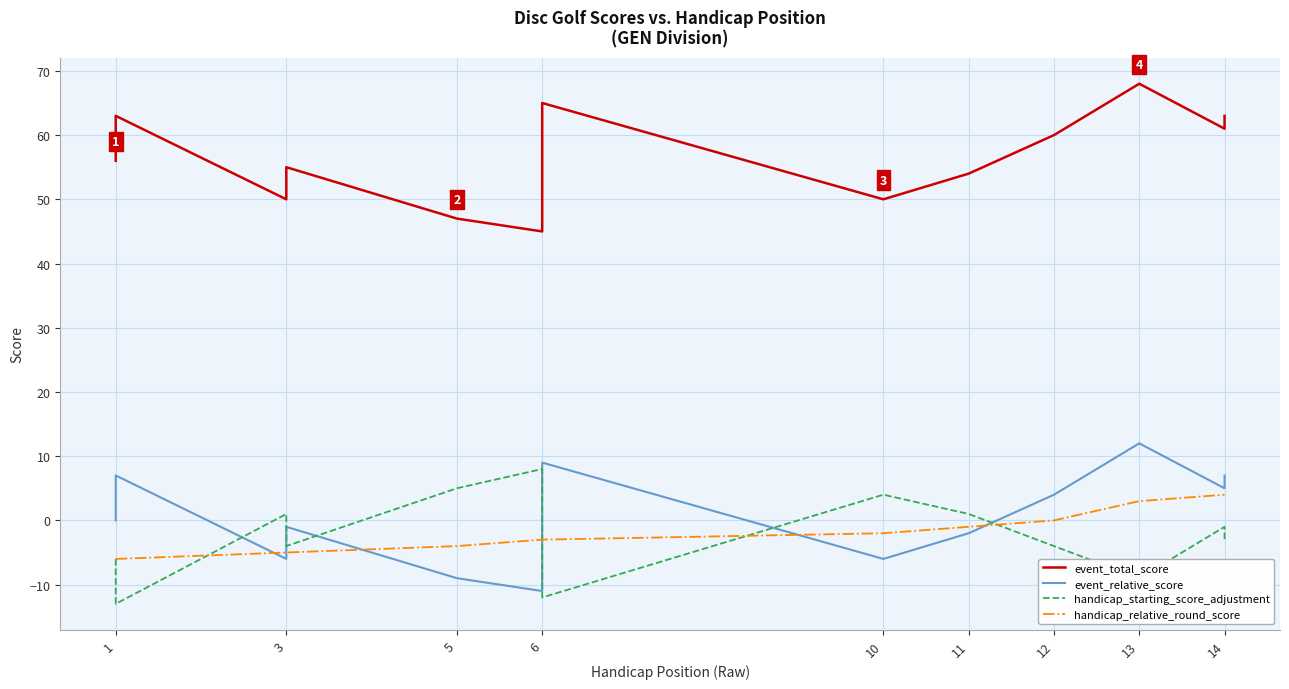

In handicap_starting_score_adjustment, how many points are higher than both neighbors (excluding endpoints)?

4